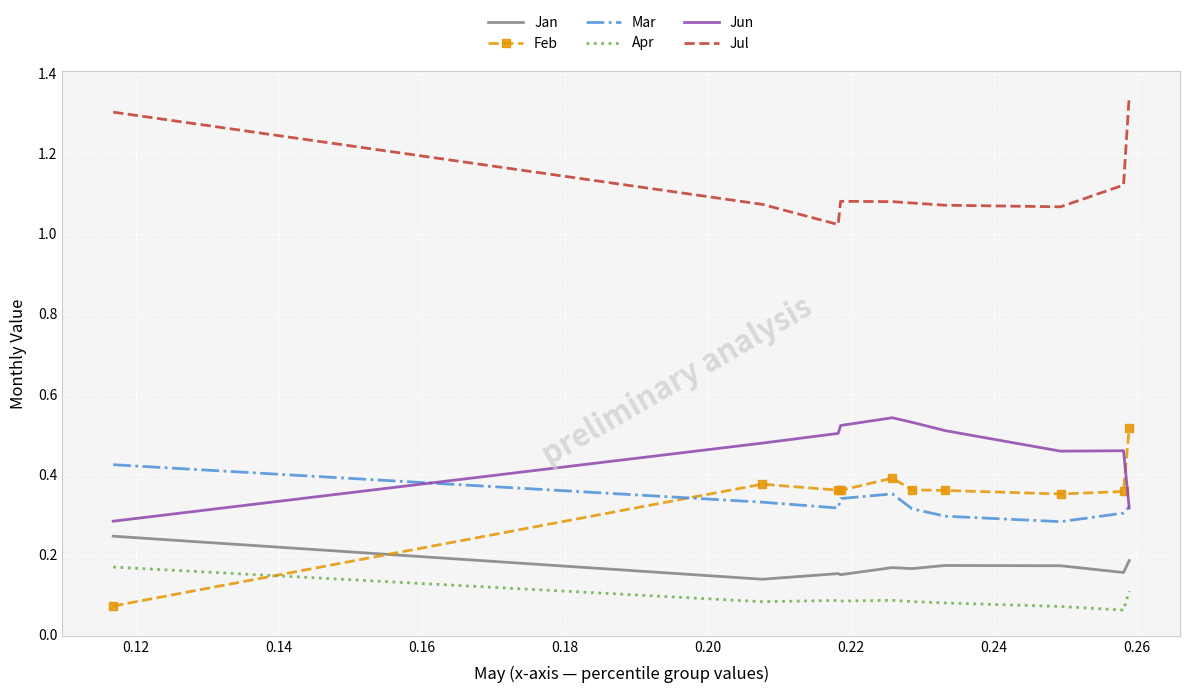

True or false: Jan and Jul intersect in this chart.

False